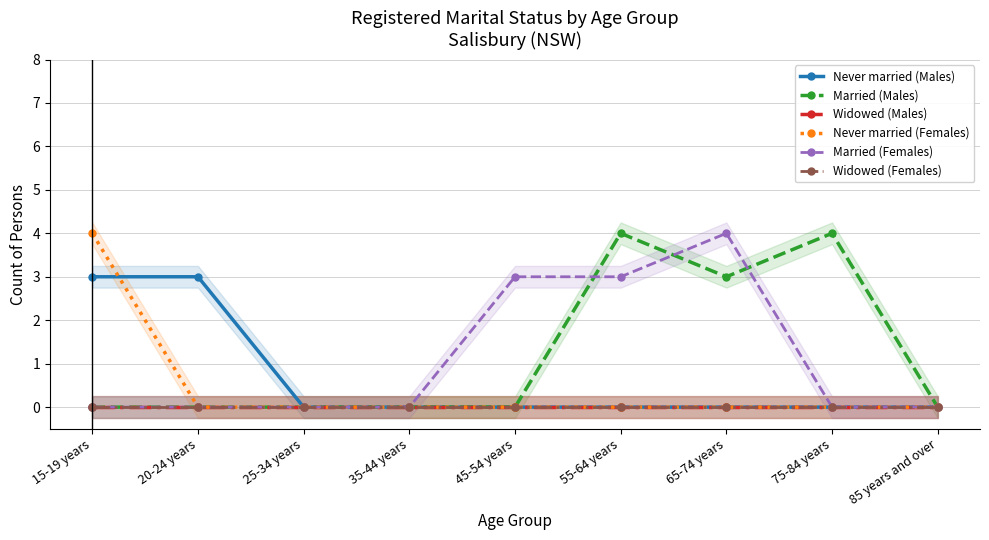

At 65-74 years, list the series in order from smallest to largest.

Never married (Males), Widowed (Males), Never married (Females), Widowed (Females), Married (Males), Married (Females)